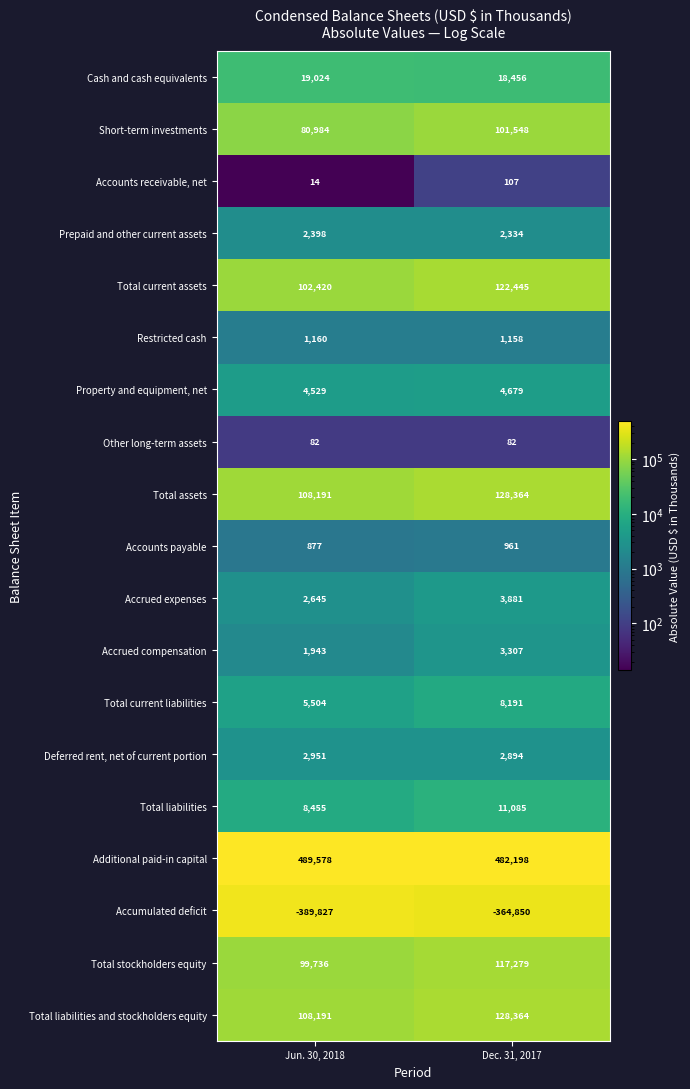

What is the difference between the maximum and minimum values in the Accounts payable series?

84